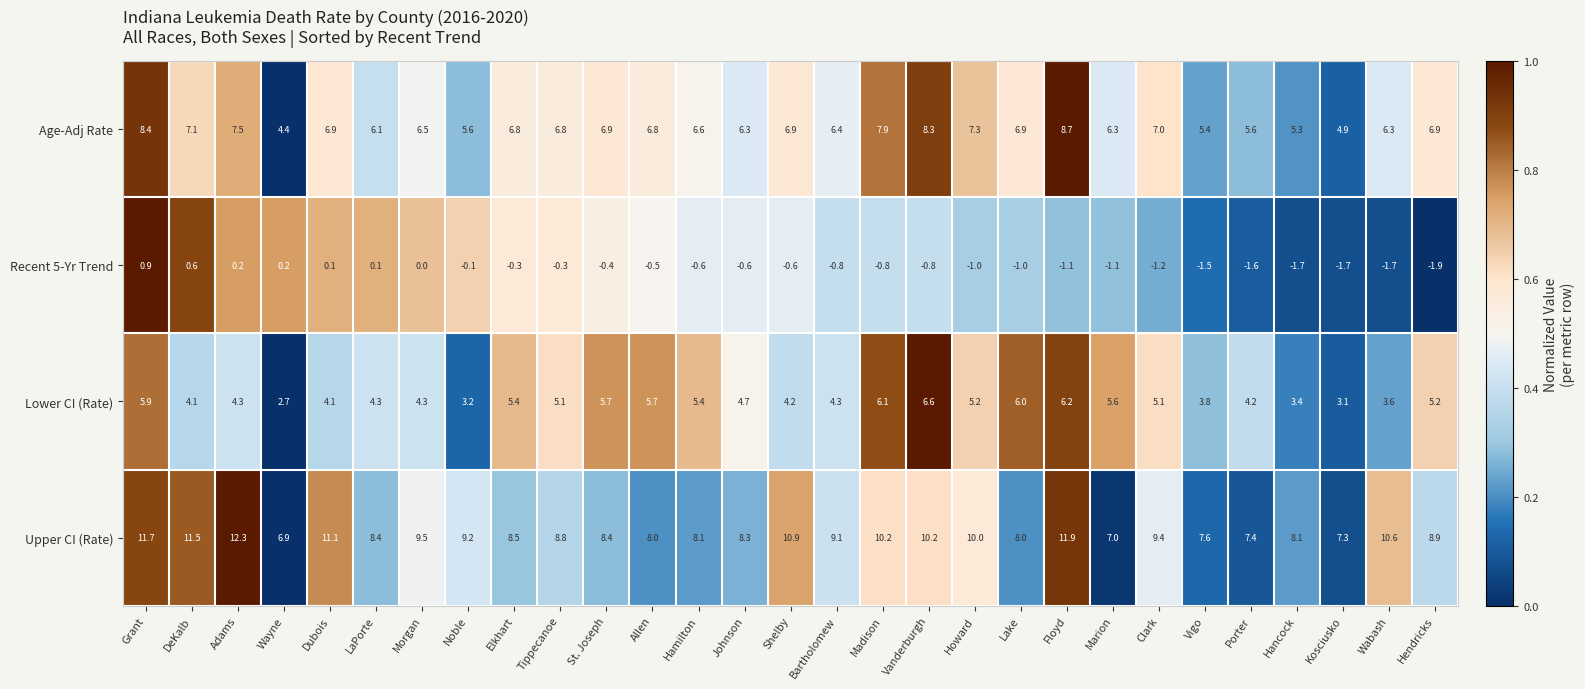

What is the smallest value displayed?

-1.9